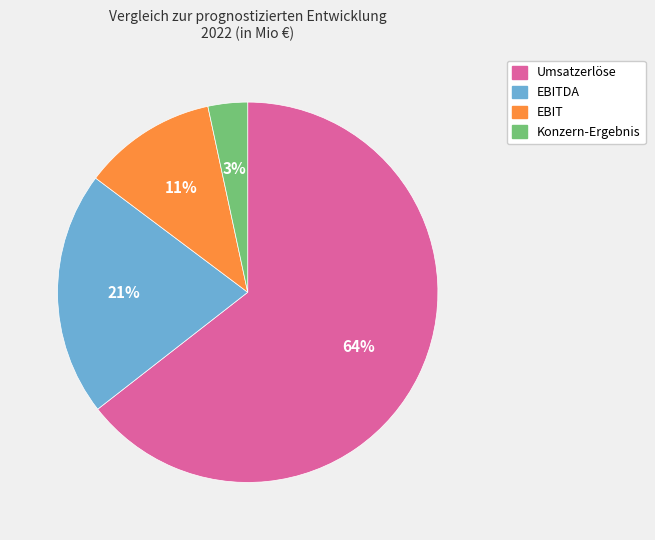

To the nearest percent, what is the average slice percentage?

25%